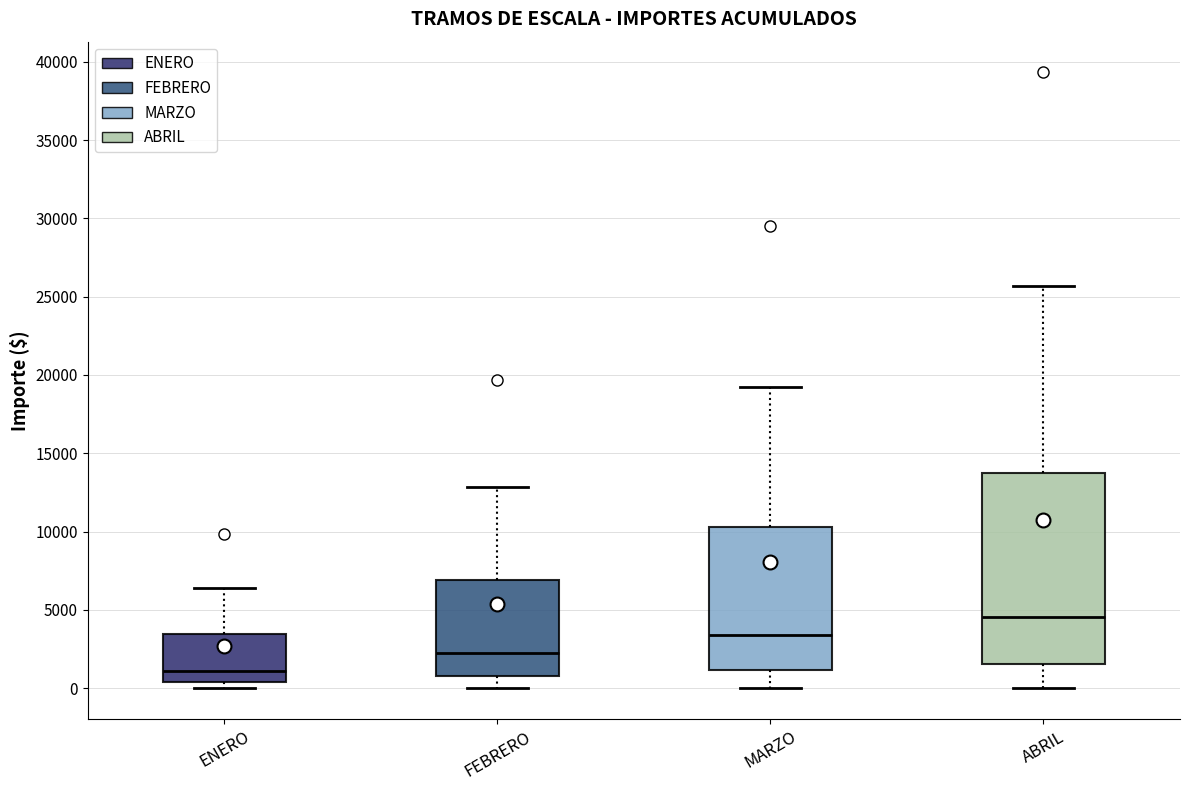

Reading left to right, read every box against the y-axis: the position of its median line, the range the box covers, and the ends of its whiskers. The values are not printed on the chart, so give them approximately, as read against the axis.

ENERO: median 1000, box 500 to 3500, whiskers 0 to 6500
FEBRERO: median 2500, box 1000 to 7000, whiskers 0 to 13000
MARZO: median 3500, box 1000 to 10500, whiskers 0 to 19000
ABRIL: median 4500, box 1500 to 14000, whiskers 0 to 25500